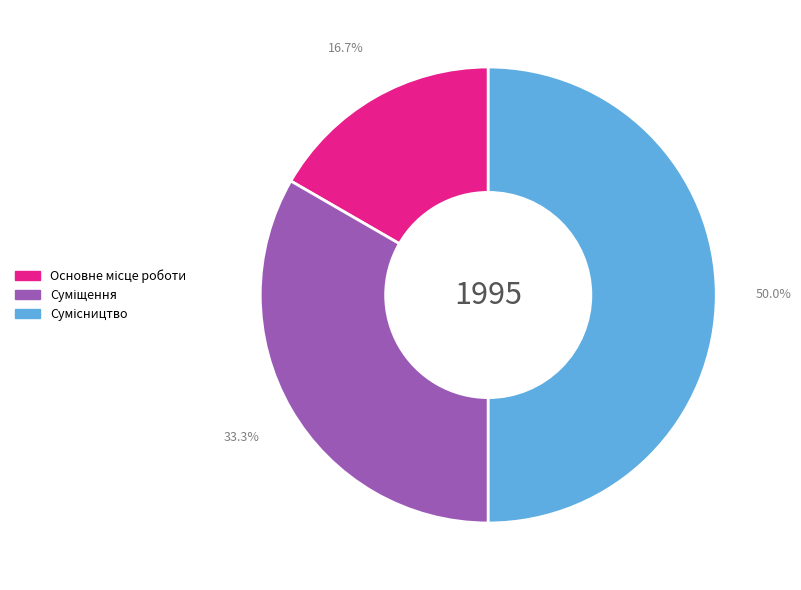

Does Суміщення represent more than half of the total?

No